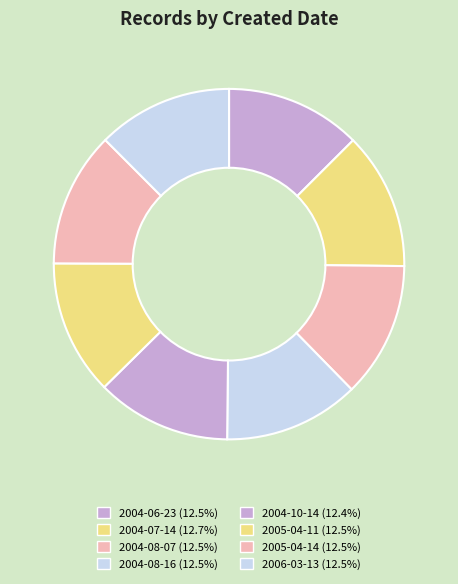

The 2004-07-14 slice represents 13% of the pie. True or false?

True